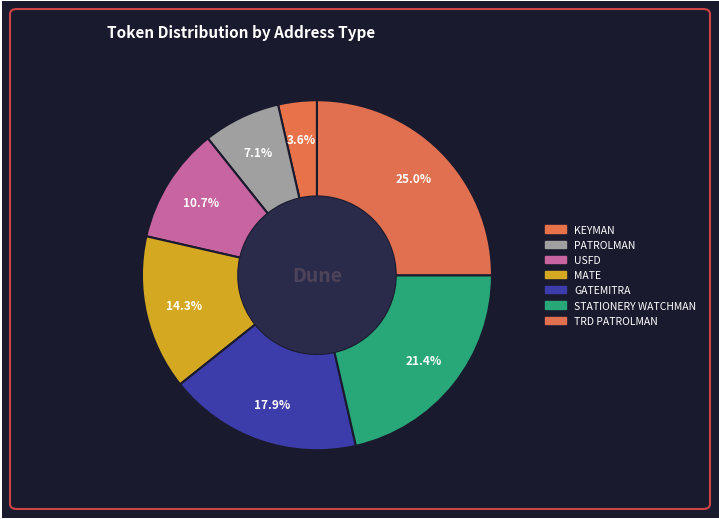

Count the number of slices in the pie.

7